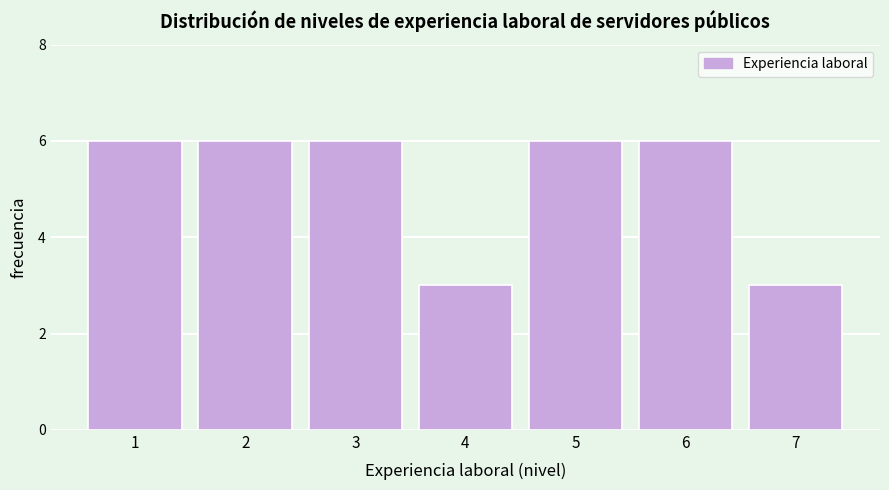

Reading left to right, transcribe all the data shown in this chart.

6	6	6	3	6	6	3